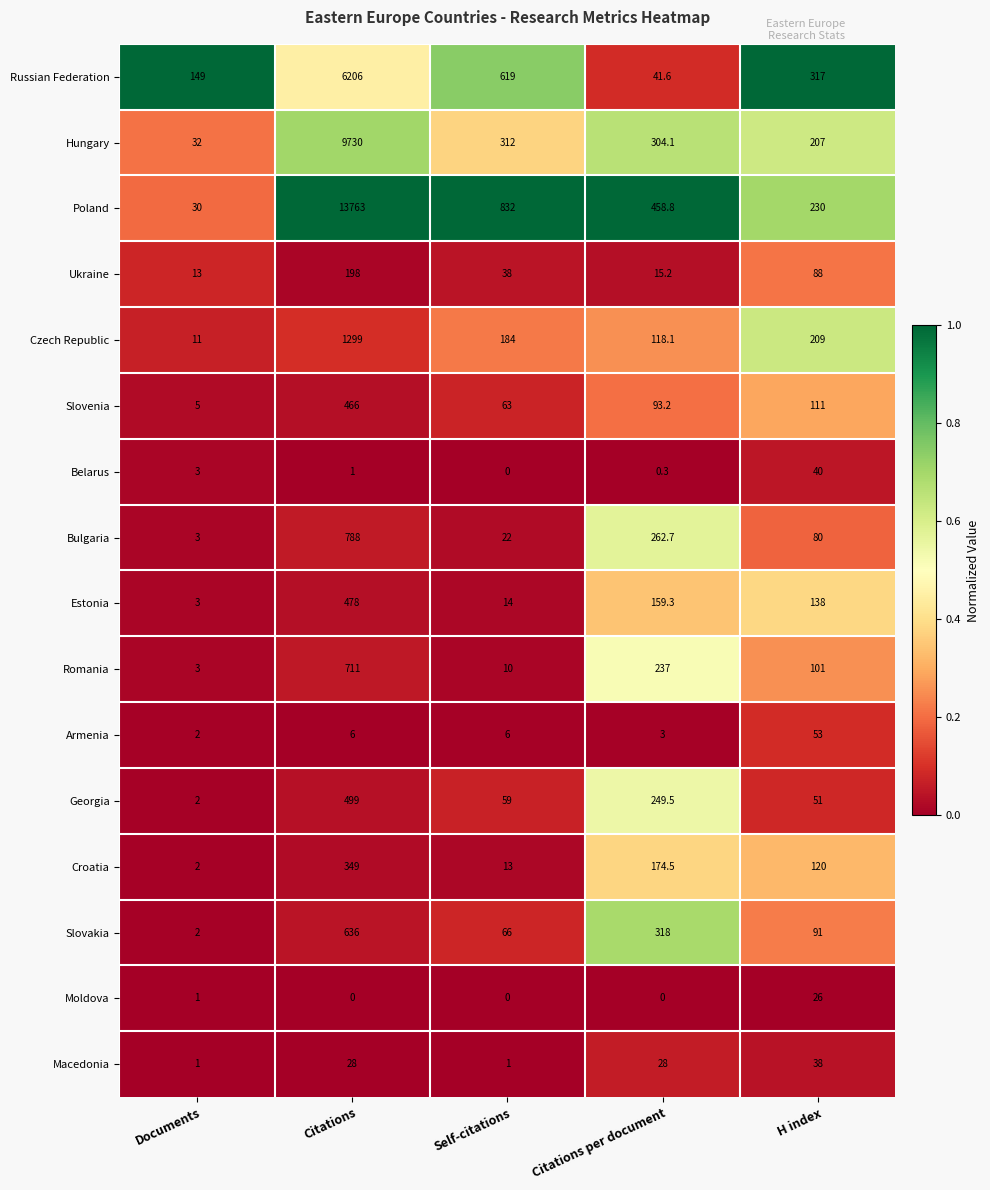

At which category is the sum across all series the highest?

Citations